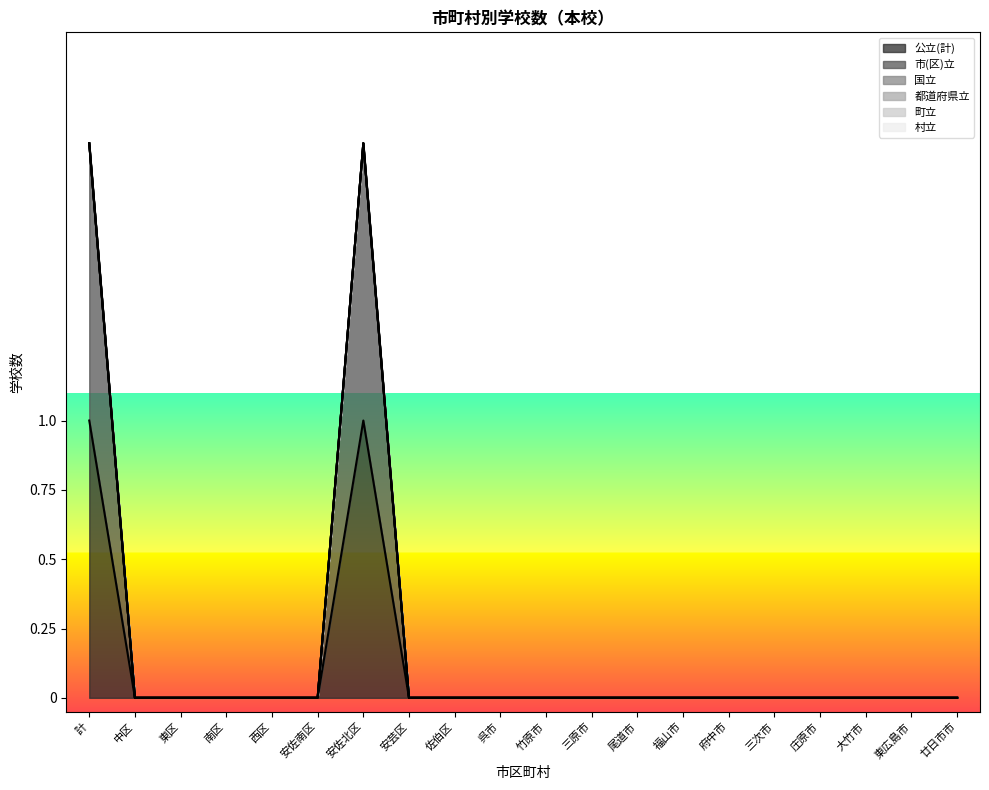

Reading right to left, what are all the values shown in this chart?

公立(計): 廿日市市=0	東広島市=0	大竹市=0	庄原市=0	三次市=0	府中市=0	福山市=0	尾道市=0	三原市=0	竹原市=0	呉市=0	佐伯区=0	安芸区=0	安佐北区=1	安佐南区=0	西区=0	南区=0	東区=0	中区=0	計=1
市(区)立: 廿日市市=0	東広島市=0	大竹市=0	庄原市=0	三次市=0	府中市=0	福山市=0	尾道市=0	三原市=0	竹原市=0	呉市=0	佐伯区=0	安芸区=0	安佐北区=1	安佐南区=0	西区=0	南区=0	東区=0	中区=0	計=1
国立: 廿日市市=0	東広島市=0	大竹市=0	庄原市=0	三次市=0	府中市=0	福山市=0	尾道市=0	三原市=0	竹原市=0	呉市=0	佐伯区=0	安芸区=0	安佐北区=0	安佐南区=0	西区=0	南区=0	東区=0	中区=0	計=0
都道府県立: 廿日市市=0	東広島市=0	大竹市=0	庄原市=0	三次市=0	府中市=0	福山市=0	尾道市=0	三原市=0	竹原市=0	呉市=0	佐伯区=0	安芸区=0	安佐北区=0	安佐南区=0	西区=0	南区=0	東区=0	中区=0	計=0
町立: 廿日市市=0	東広島市=0	大竹市=0	庄原市=0	三次市=0	府中市=0	福山市=0	尾道市=0	三原市=0	竹原市=0	呉市=0	佐伯区=0	安芸区=0	安佐北区=0	安佐南区=0	西区=0	南区=0	東区=0	中区=0	計=0
村立: 廿日市市=0	東広島市=0	大竹市=0	庄原市=0	三次市=0	府中市=0	福山市=0	尾道市=0	三原市=0	竹原市=0	呉市=0	佐伯区=0	安芸区=0	安佐北区=0	安佐南区=0	西区=0	南区=0	東区=0	中区=0	計=0